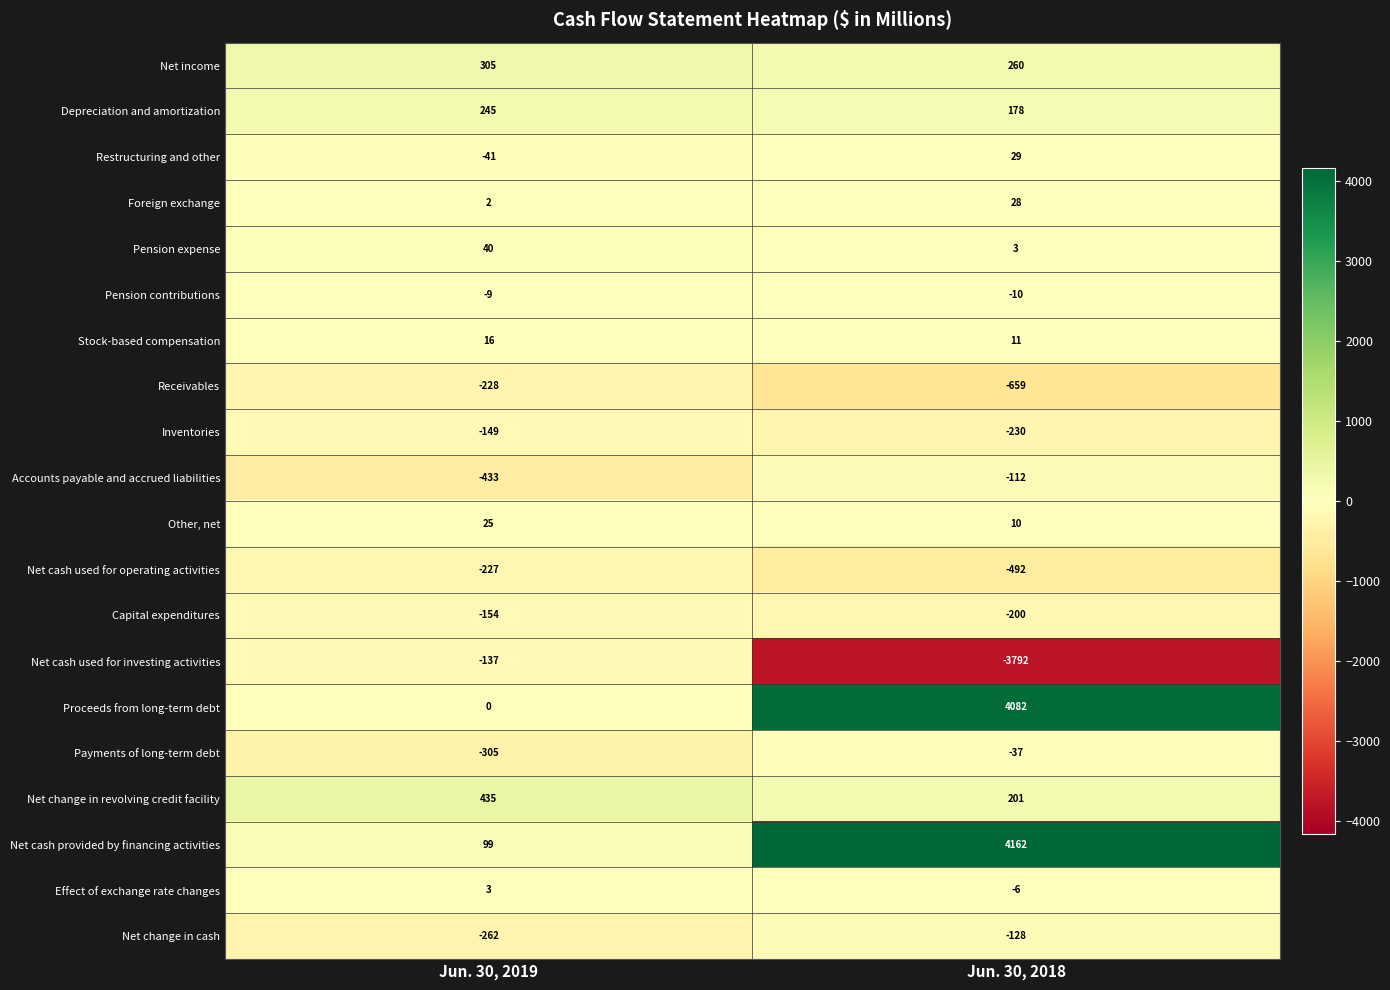

How many categories are shown in the chart?

2